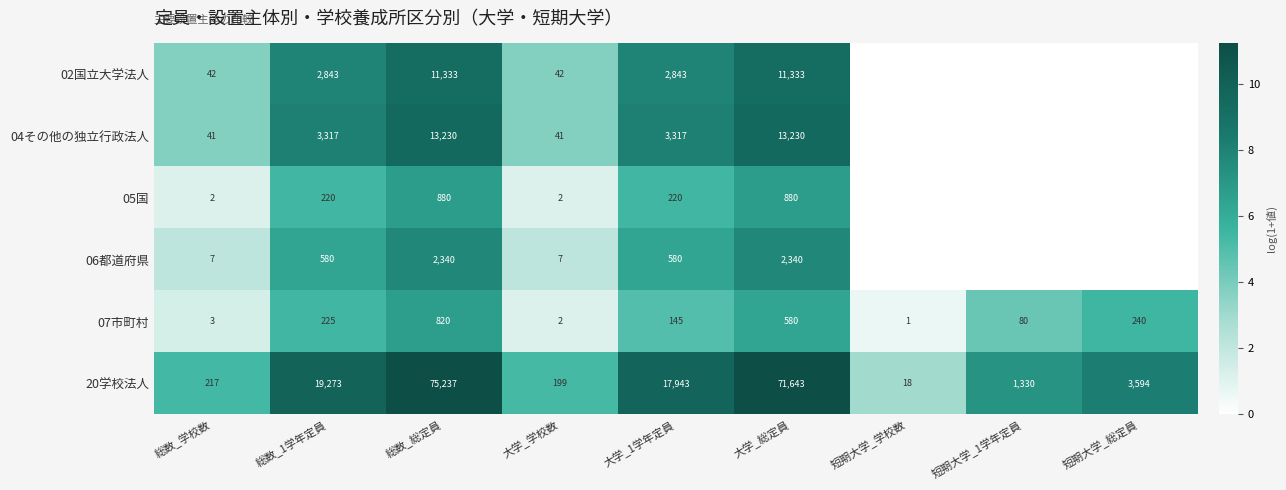

What is the greatest value displayed?

11.2